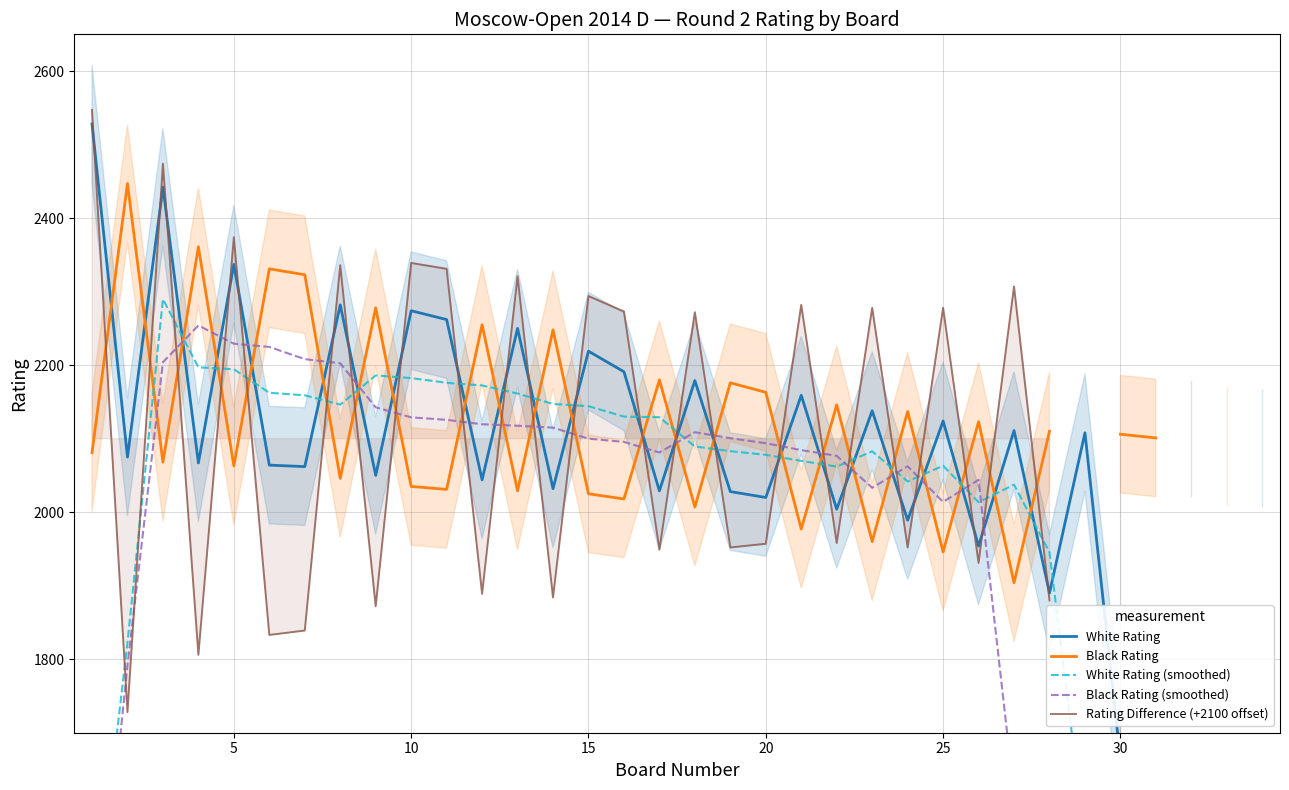

Rank the series by their maximum value, from highest to lowest.

Rating Difference (+2100 offset), White Rating, Black Rating, White Rating (smoothed), Black Rating (smoothed)